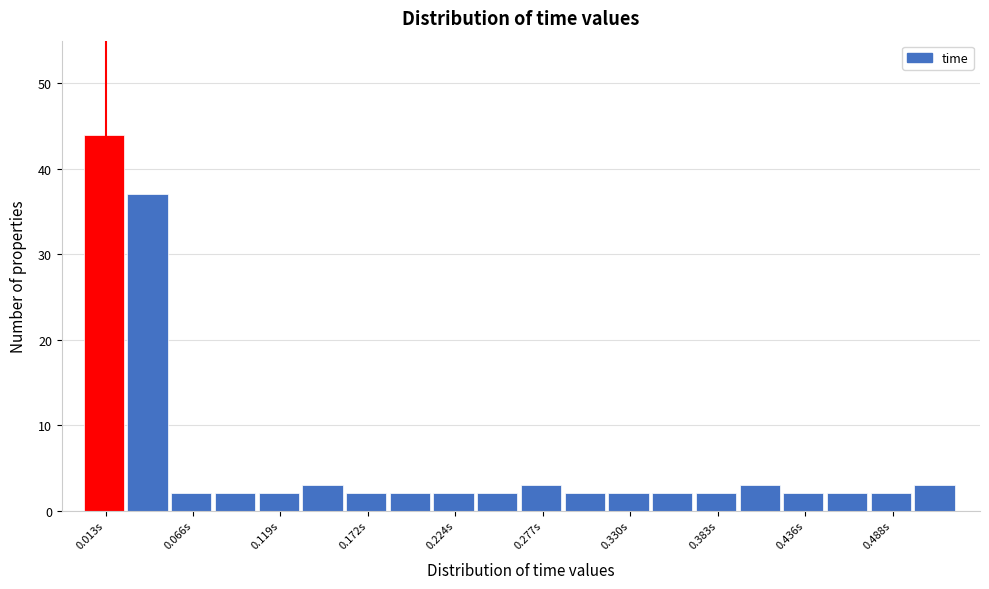

Read against the x-axis, roughly where is the centre of the tallest bar?

0.01